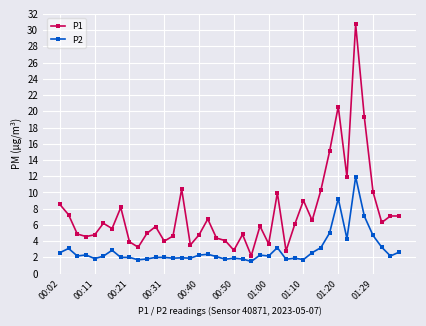

What is the average value of the P2 series?

2.9